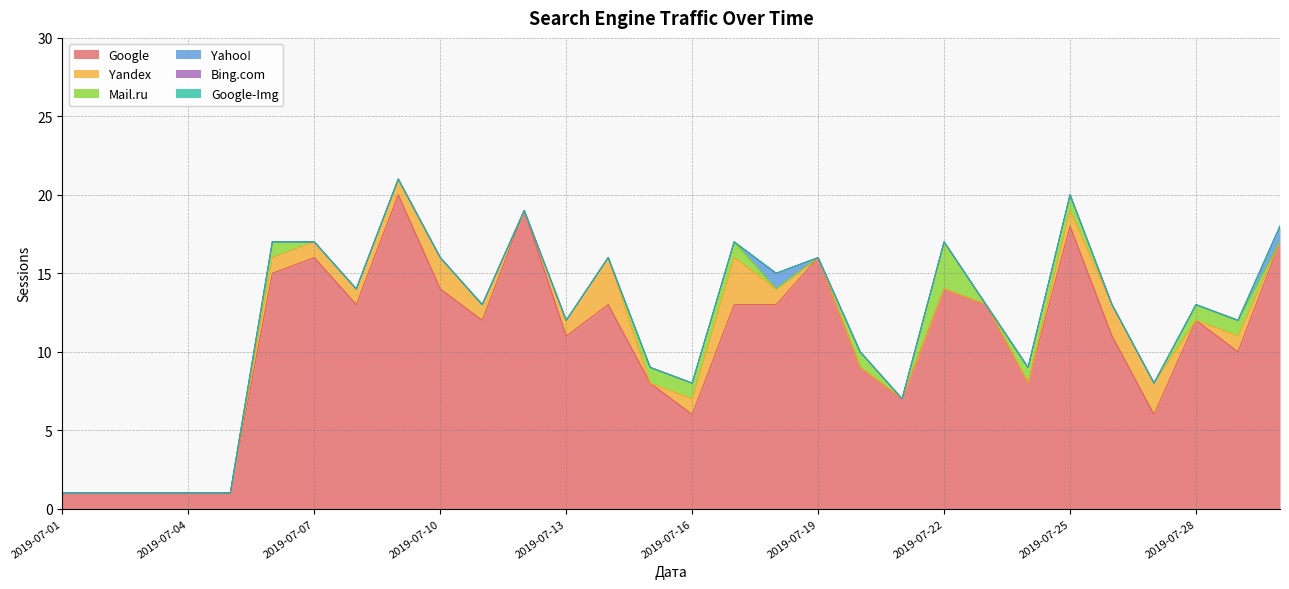

How many data points in Mail.ru are above 0?

10